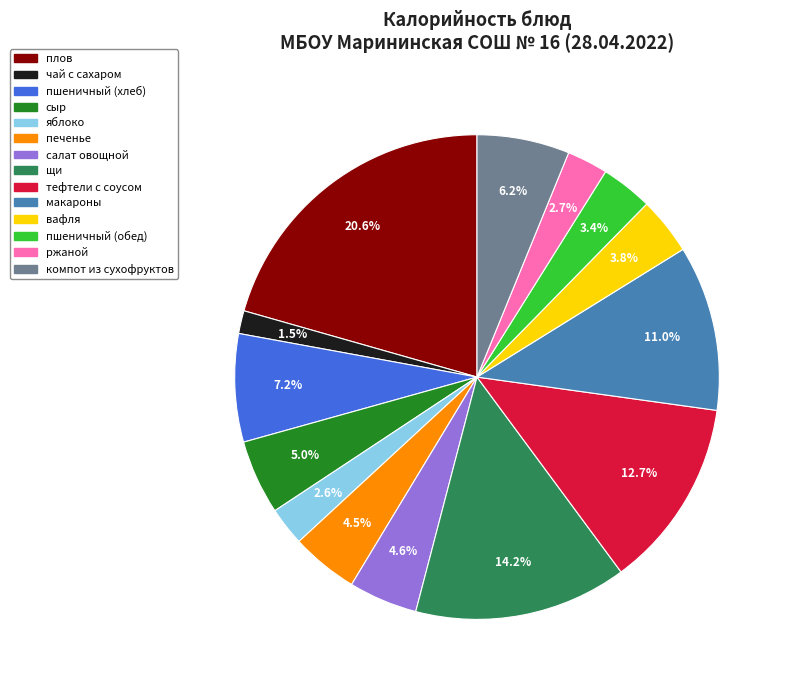

To the nearest percent, what is the difference between the largest and smallest slice percentages?

19%